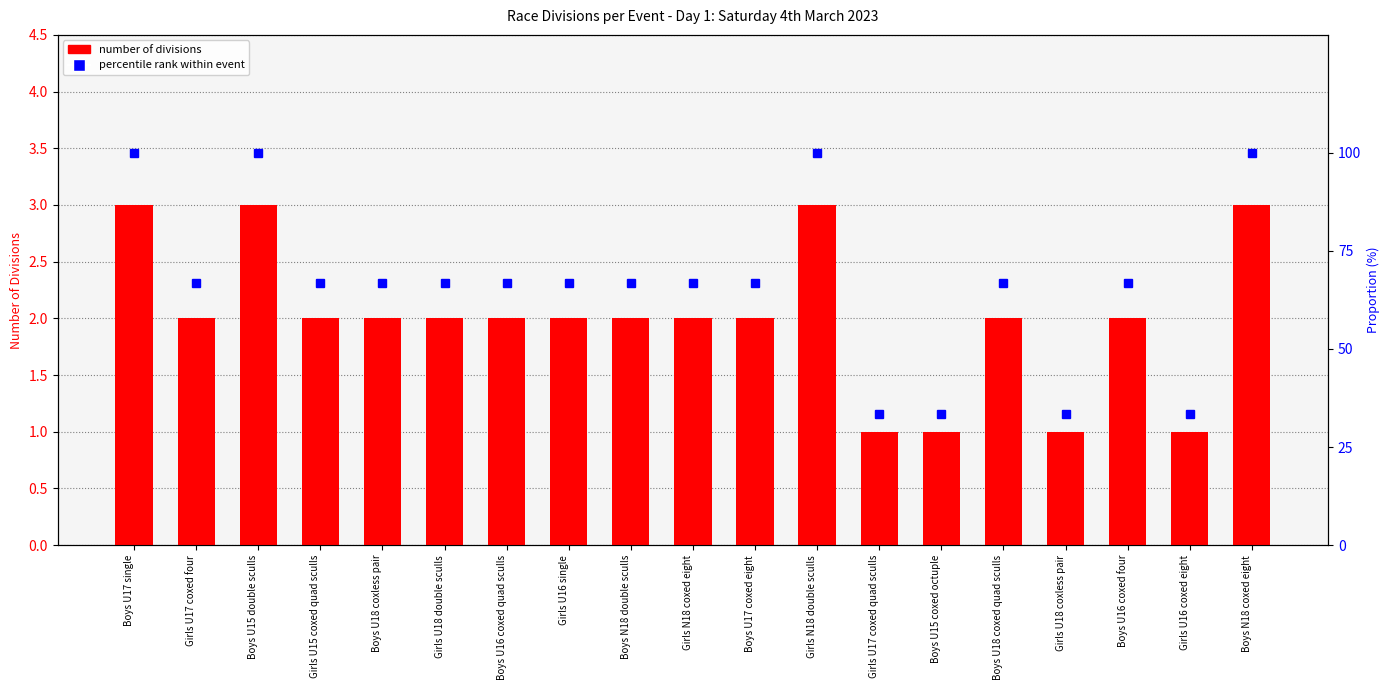

True or false: percentile rank within event has a value of 40.7 at Boys U16 coxed four.

False